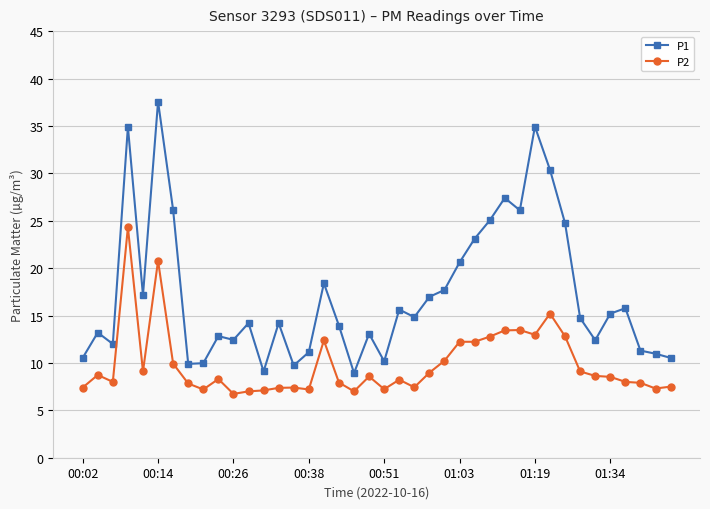

True or false: P2 and P1 cross at least once.

False